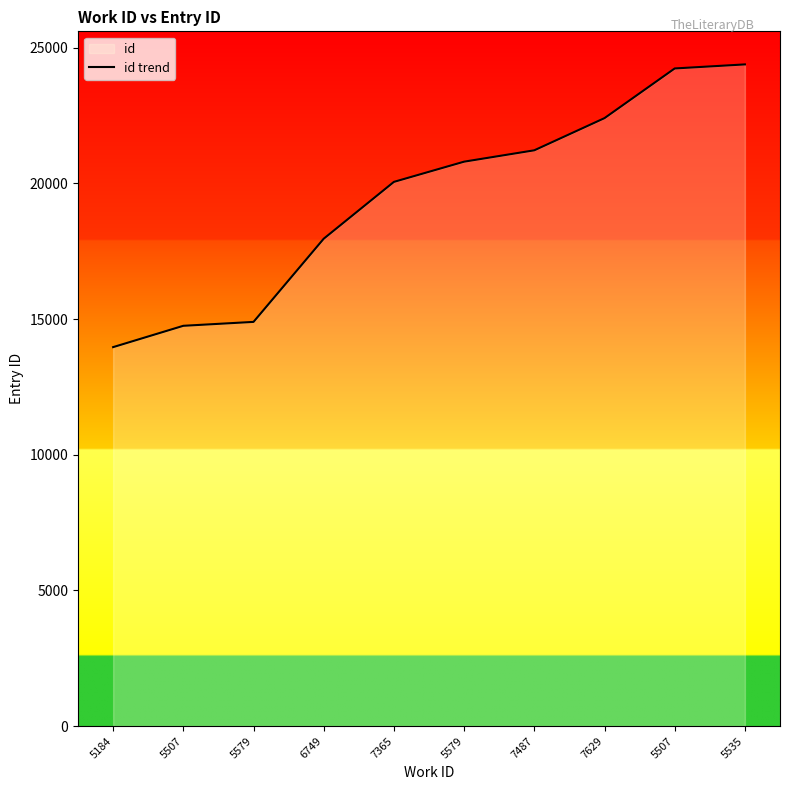

True or false: the data shows 30245 at 7365.

False